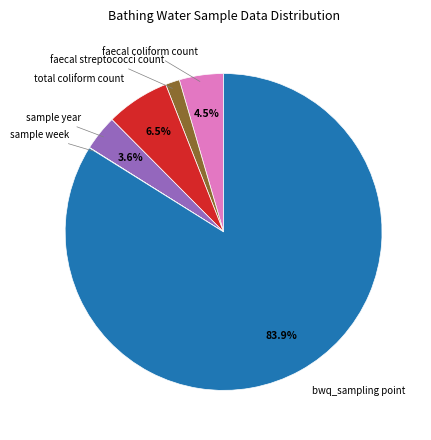

Is there any slice that represents more than half of the pie?

Yes